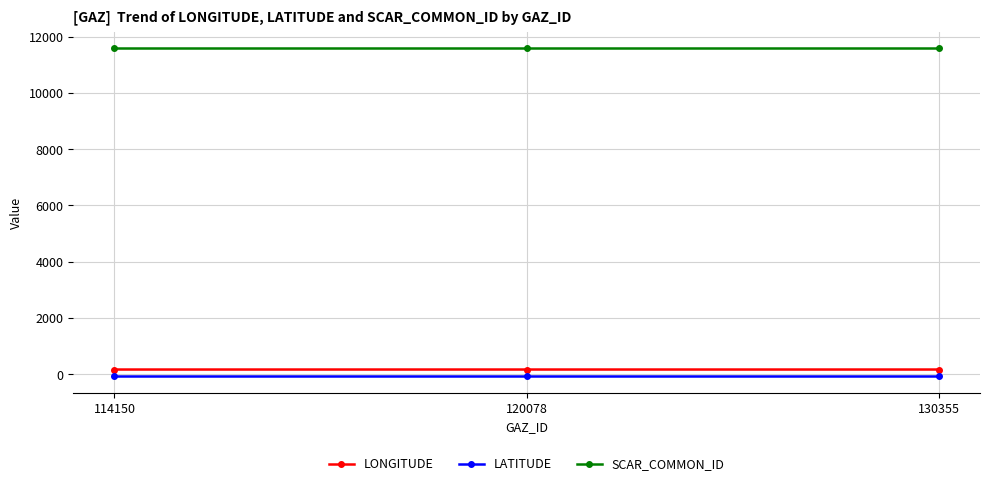

Which series has the largest total across all categories?

SCAR_COMMON_ID